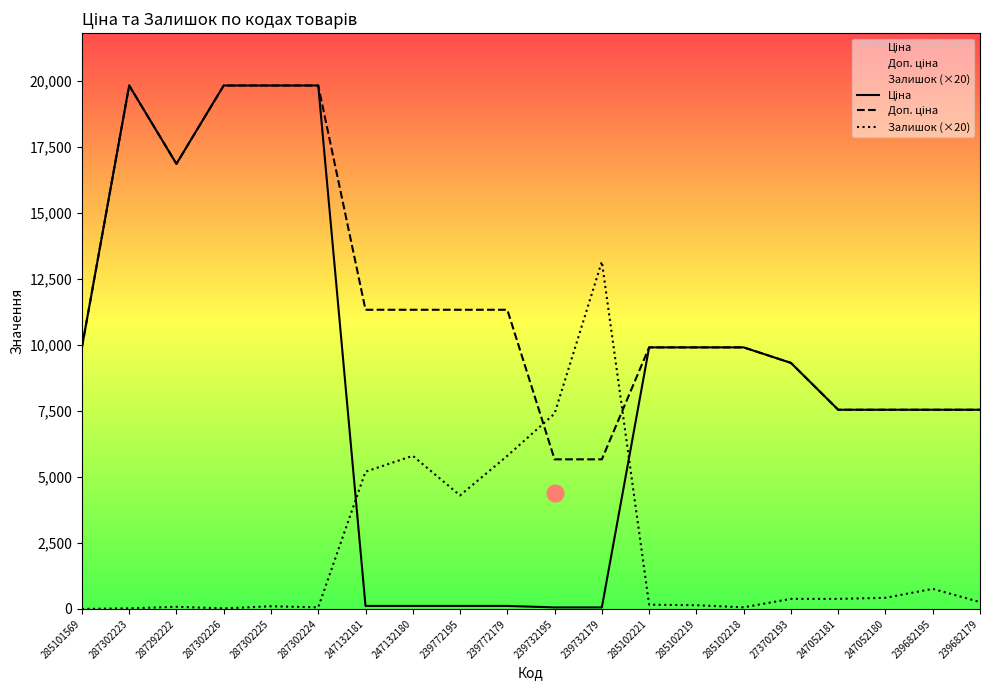

True or false: Залишок (×20) and Доп. ціна intersect in this chart.

True